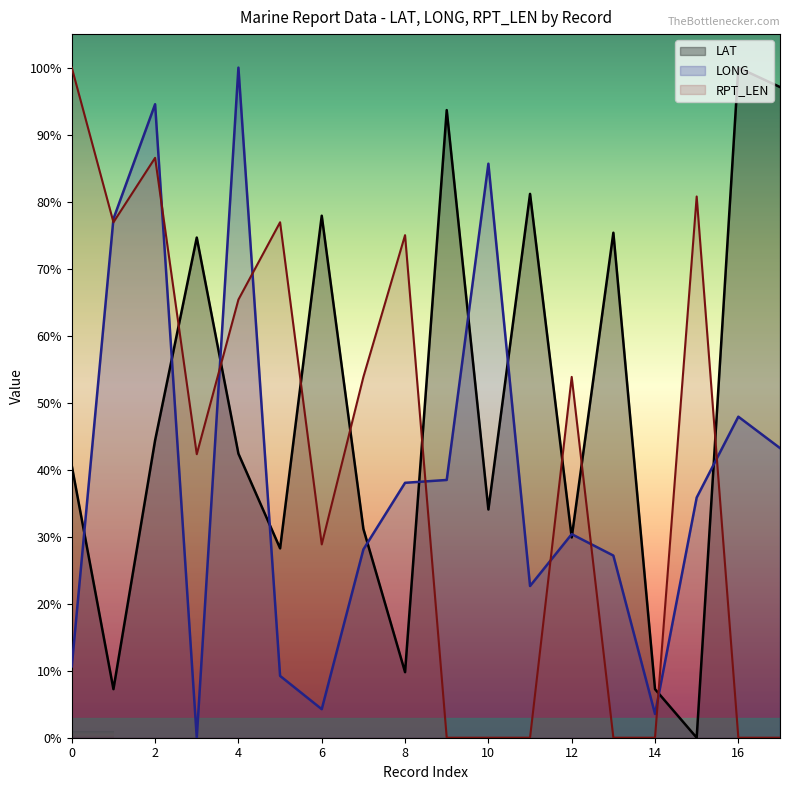

At which label does LAT first exceed 42?

2